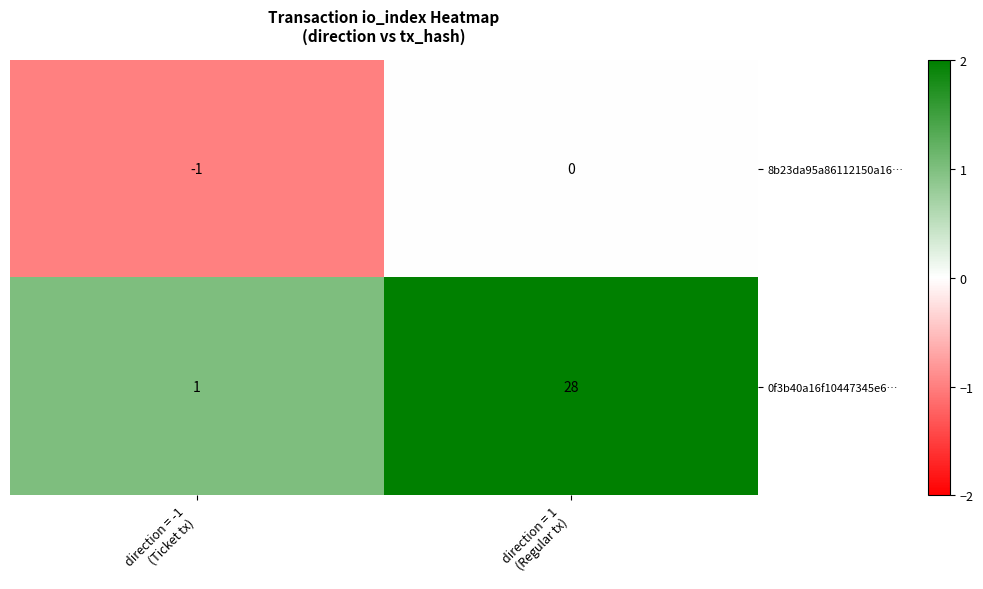

Rank the series by their maximum value, from highest to lowest.

0f3b40a16f10447345e6…, 8b23da95a86112150a16…